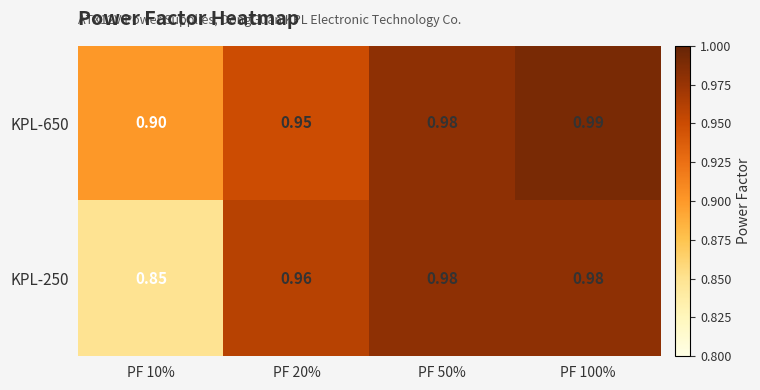

Is the value of KPL-250 at PF 50% greater than the value of KPL-650 at PF 20%?

Yes